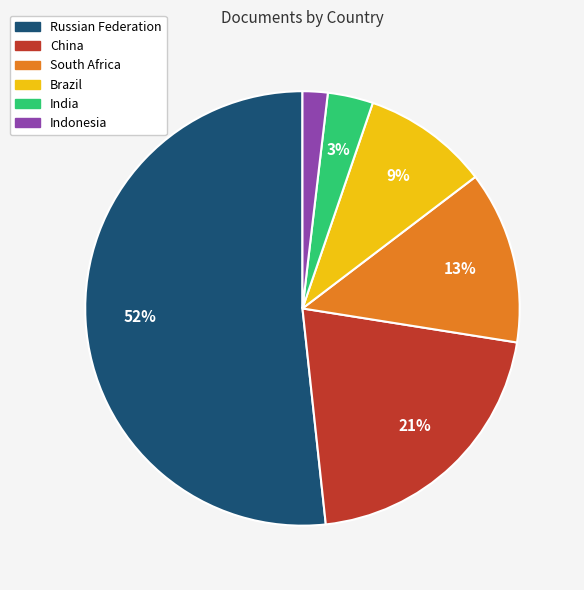

True or false: China accounts for 34% of the total.

False